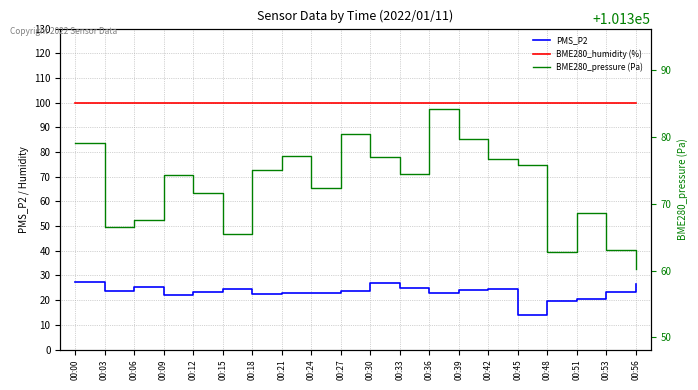

Rank the series by their maximum value, from lowest to highest.

PMS_P2, BME280_humidity (%), BME280_pressure (Pa)